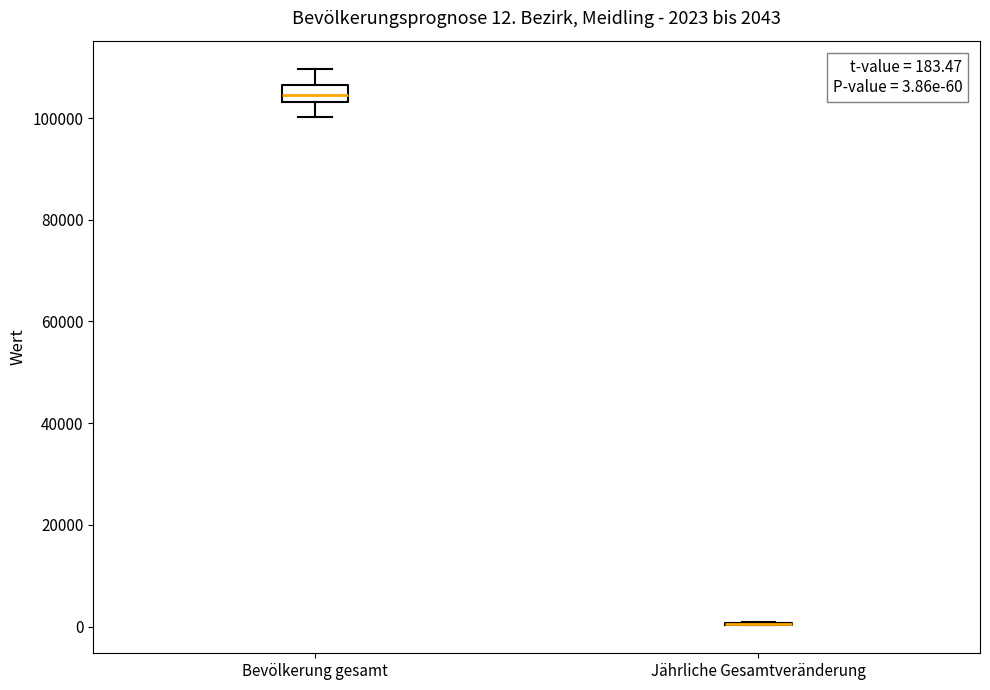

Comparing the boxes themselves (not the whiskers), which one is the tallest?

Bevölkerung gesamt